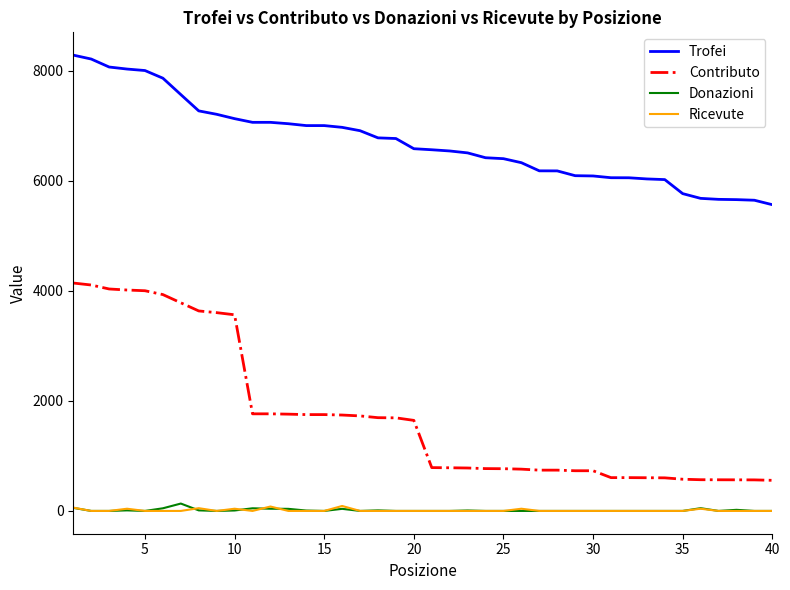

Which series has the largest range (max minus min)?

Contributo